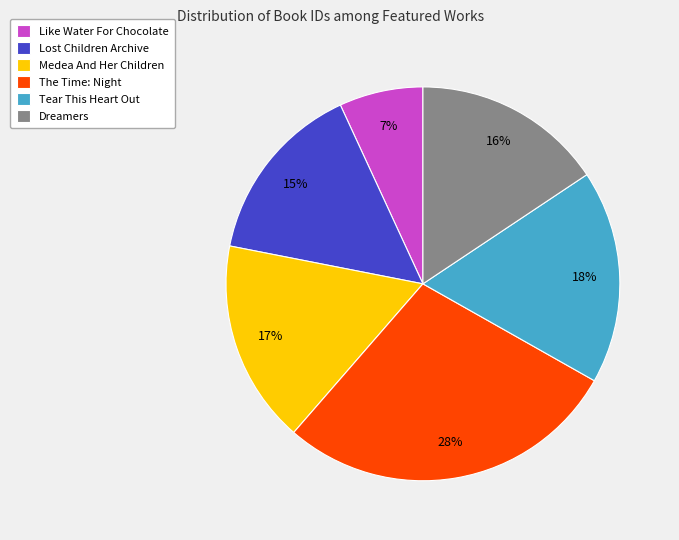

Is the sum of Dreamers and The Time: Night greater than half?

No